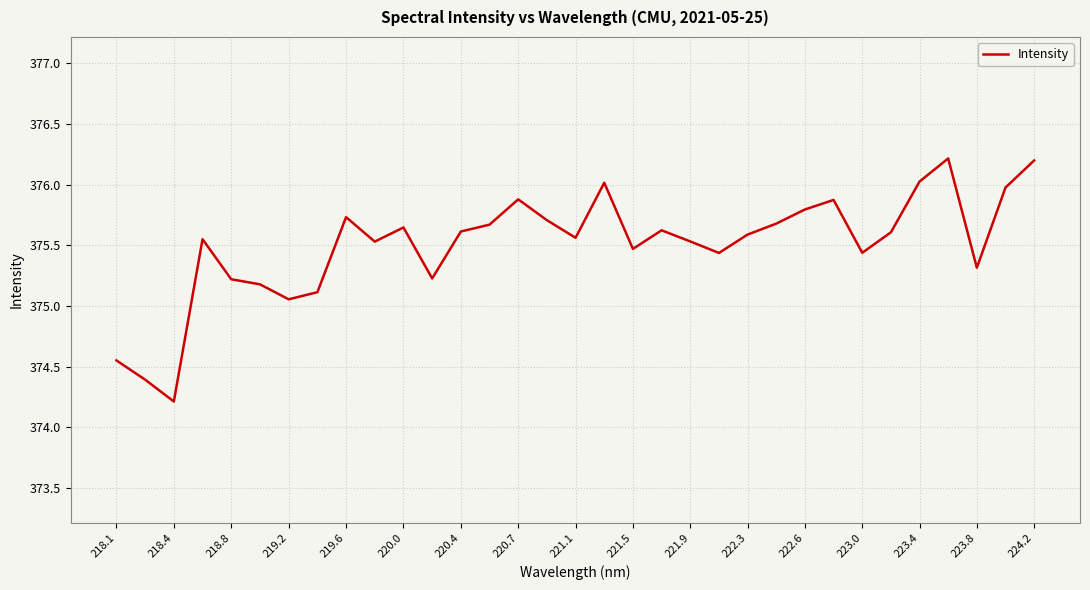

What is the maximum value shown in the chart?

376.2